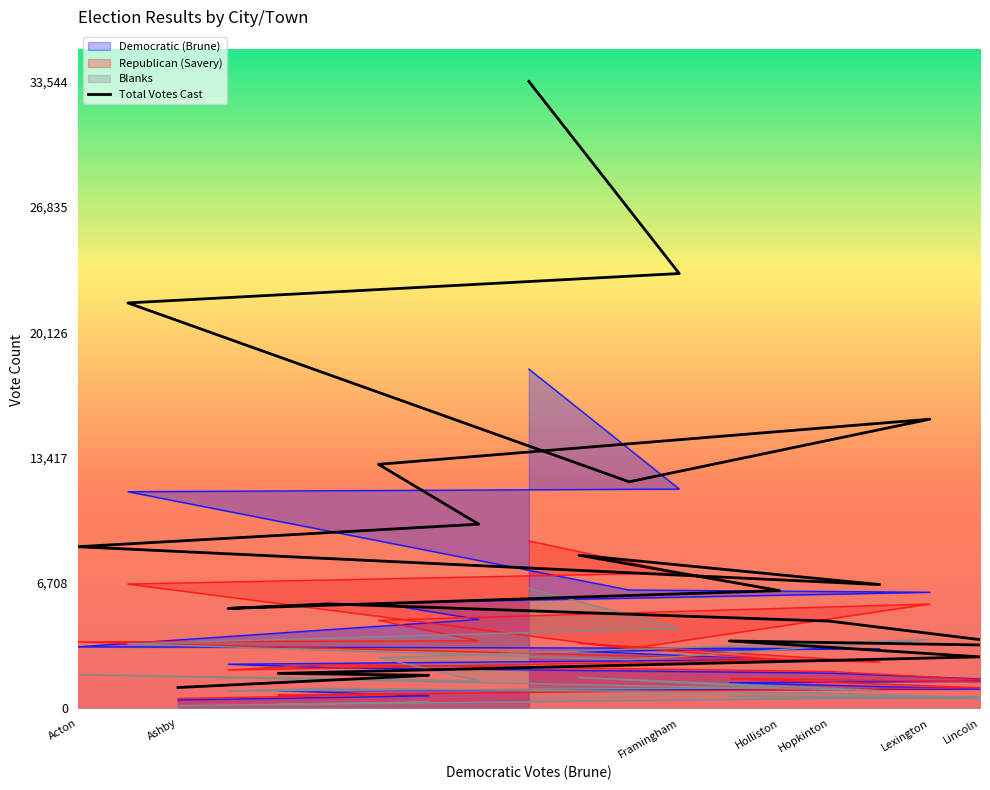

List the series in order of their peak value, lowest first.

Blanks, Republican (Savery), Democratic (Brune), Total Votes Cast